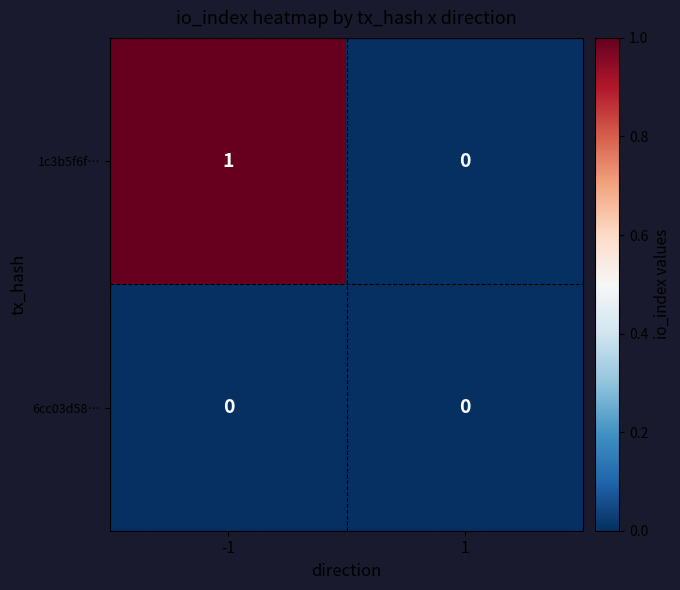

Is it true that 1c3b5f6f… equals 1 at 1?

False